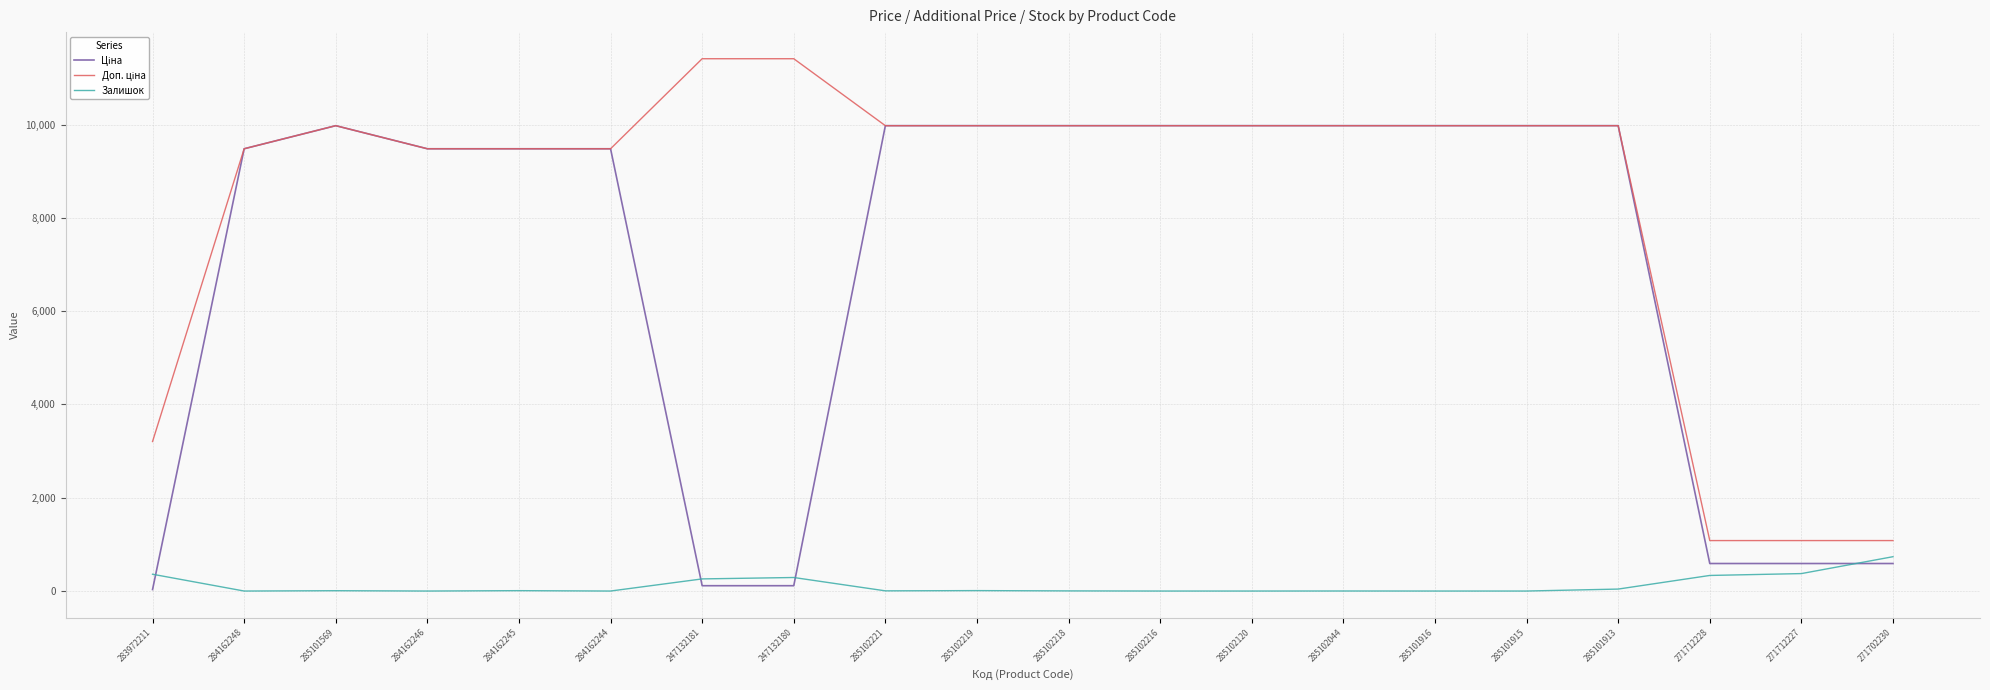

What is the greatest value displayed?

11410.0